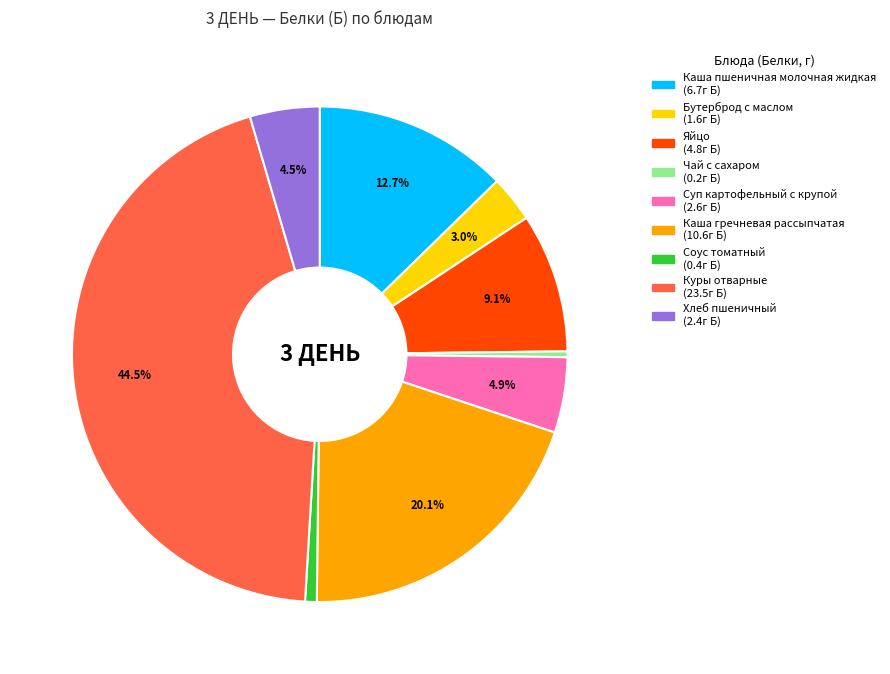

Which has a higher value, Куры отварные or Хлеб пшеничный?

Куры отварные